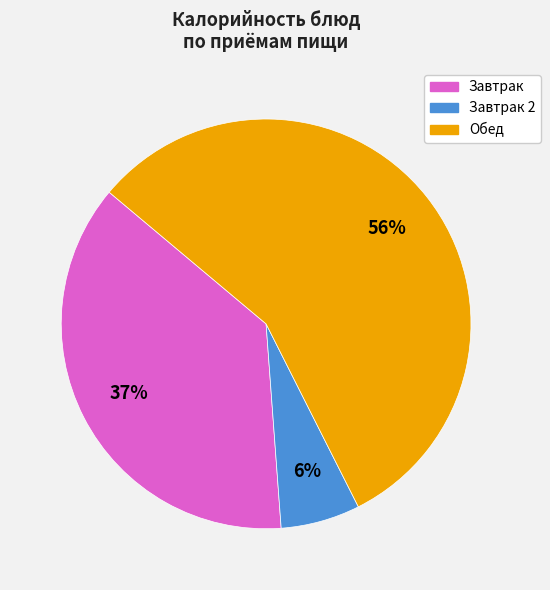

Is there a majority slice in this chart?

Yes